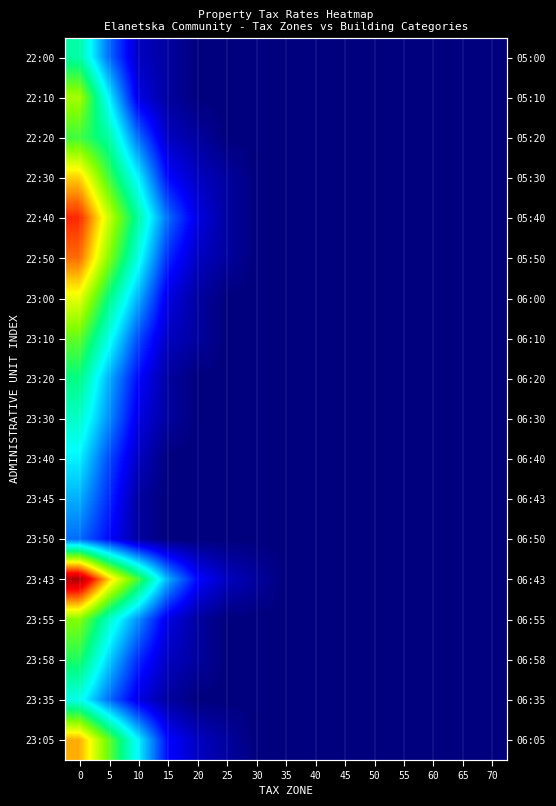

Is the value of 22:20 at 40 greater than the value of 23:50 at 70?

No